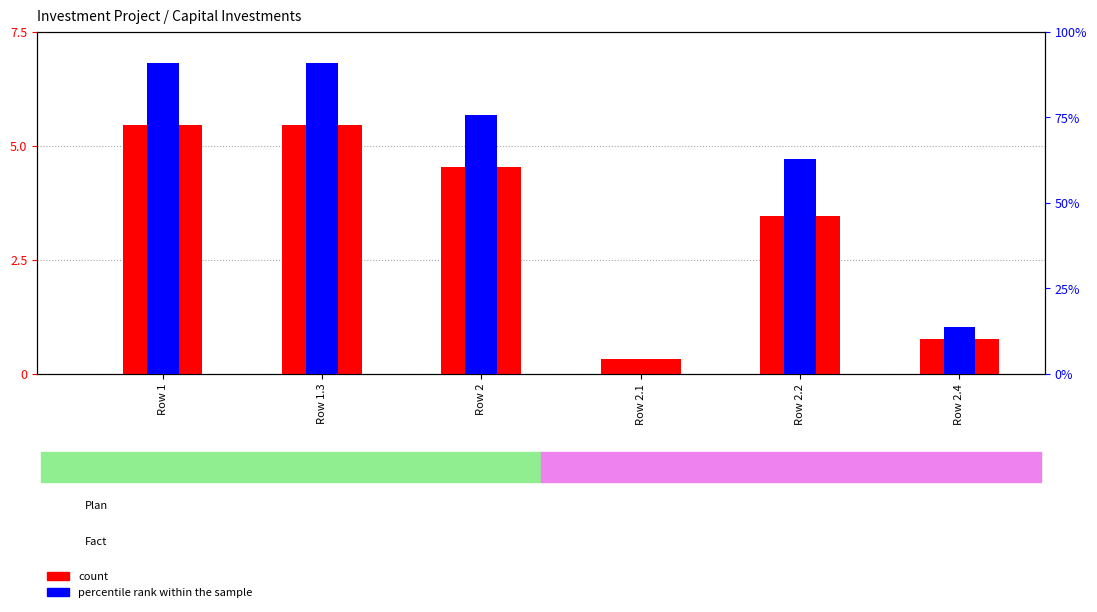

Which series has the largest total across all categories?

percentile rank within the sample